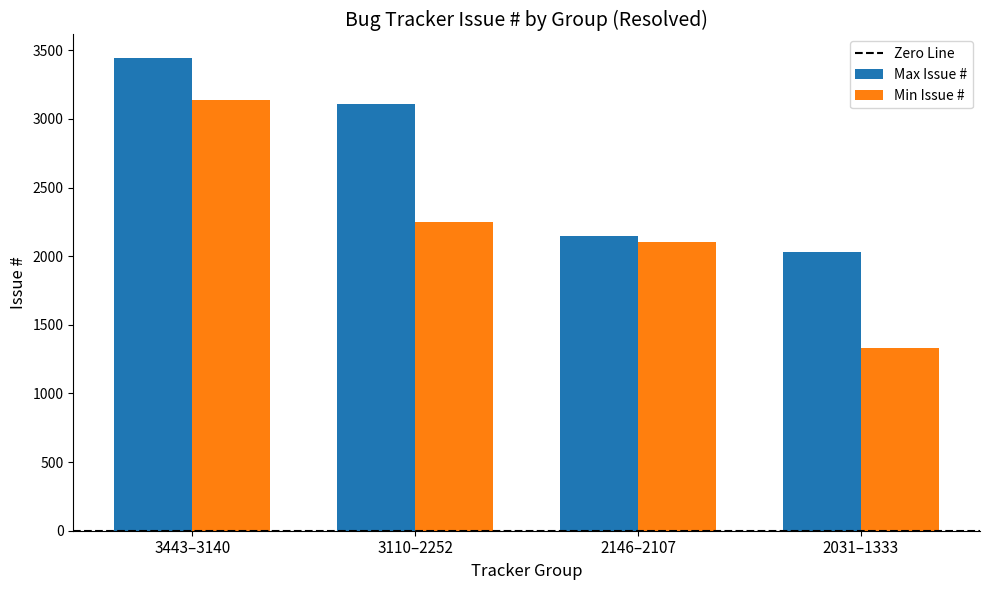

List the series in order of their overall mean, lowest first.

Min Issue #, Max Issue #